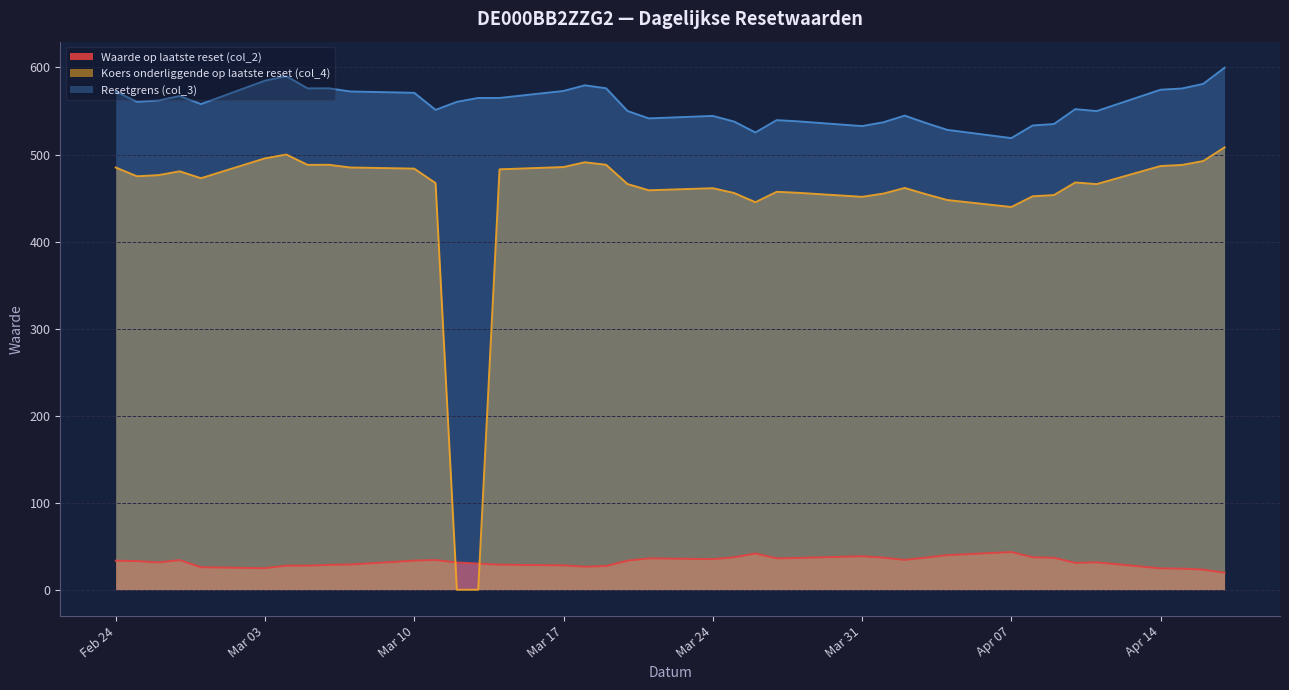

What is the maximum value for Waarde op laatste reset (col_2)?

43.4